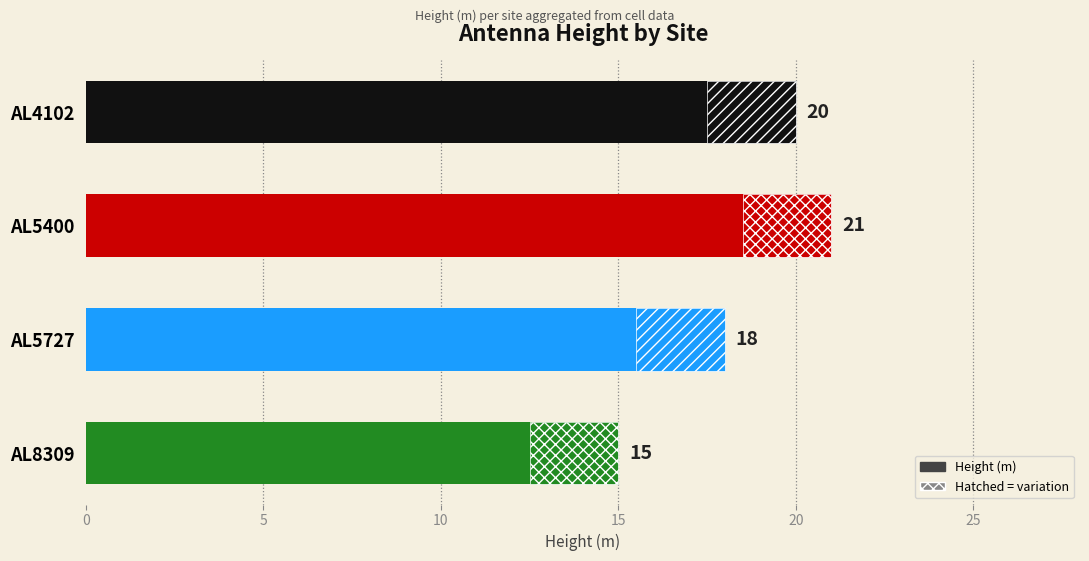

What is the smallest value displayed?

15